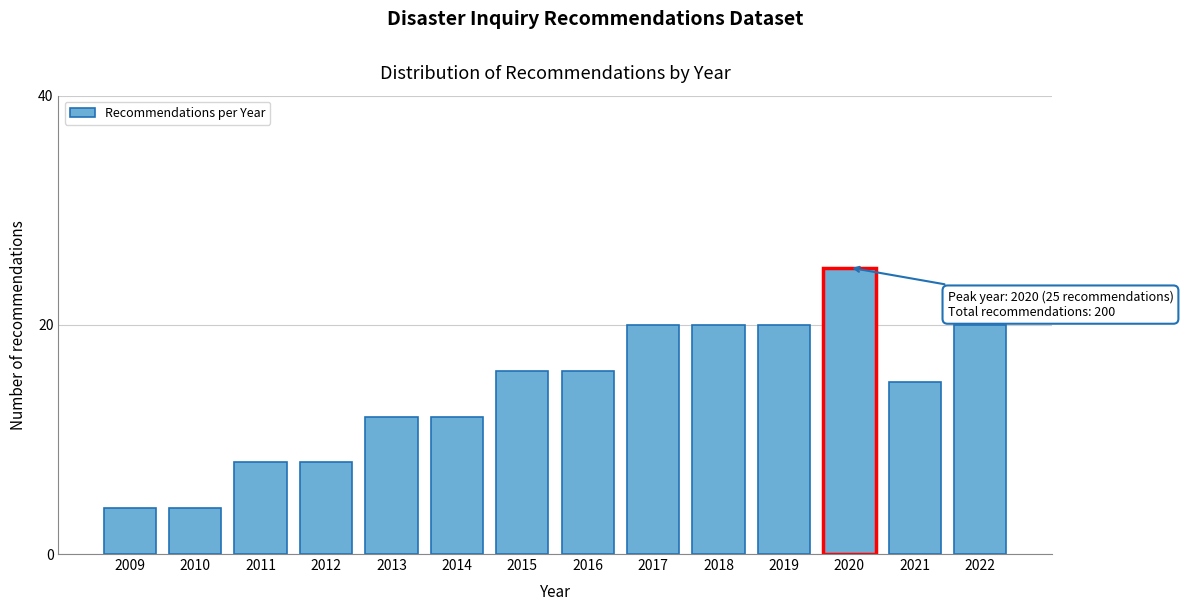

Reading left to right, what are all the values shown in this chart?

4	4	8	8	12	12	16	16	20	20	20	25	15	20